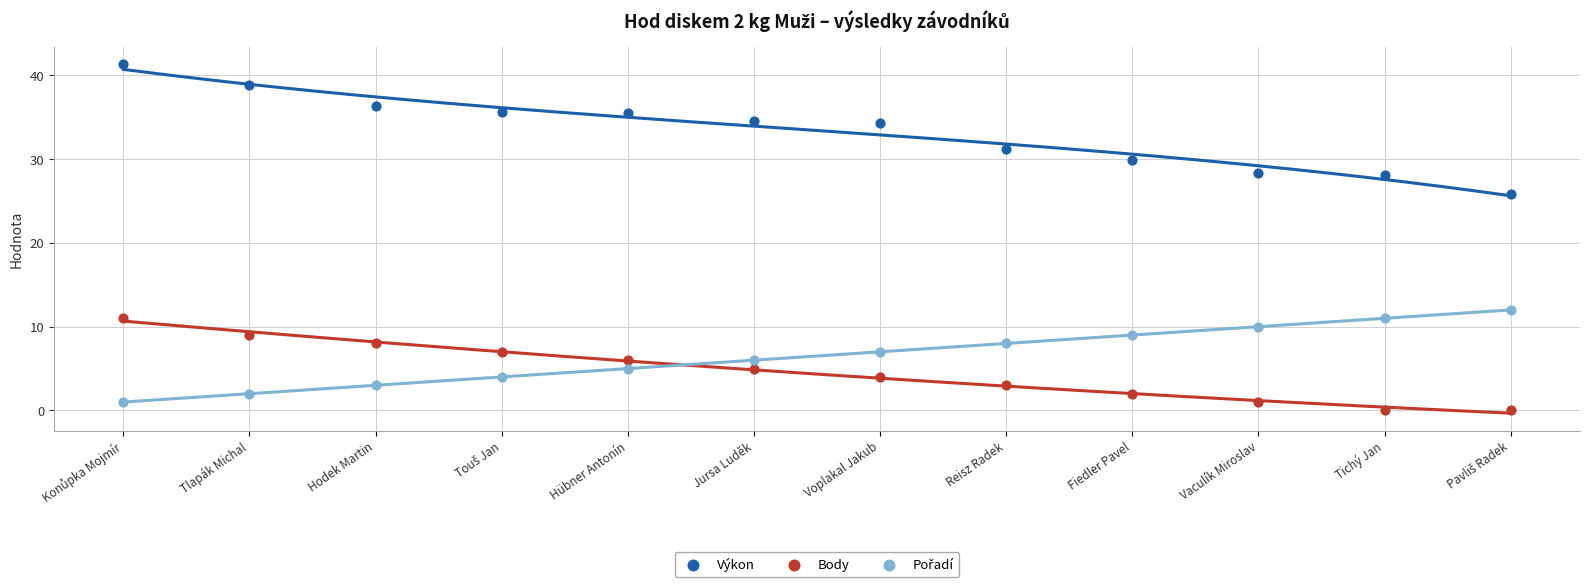

Which series has the largest Y range (max minus min)?

Výkon